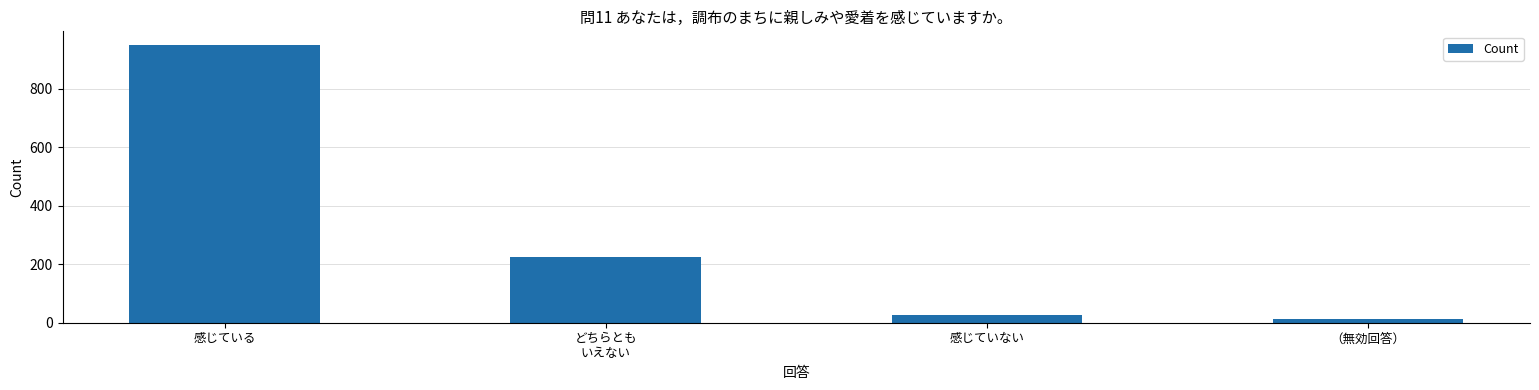

What is the change in value from 感じていない to （無効回答）?

-15